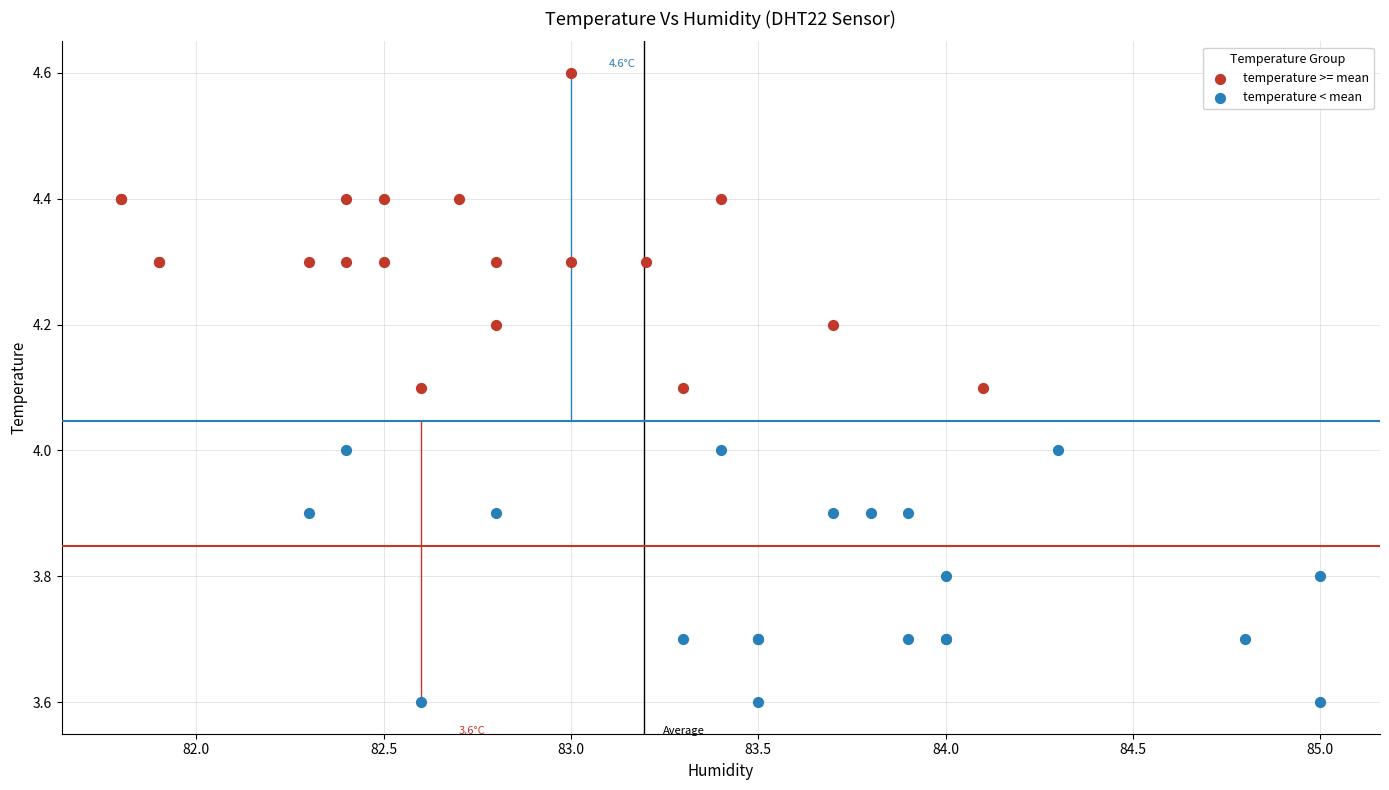

Which series reaches the minimum Y coordinate?

temperature < mean